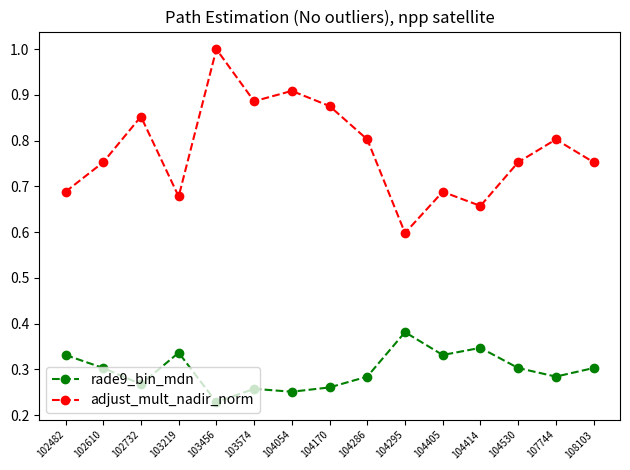

What is the difference between the second highest and minimum values in the rade9_bin_mdn series?

0.1